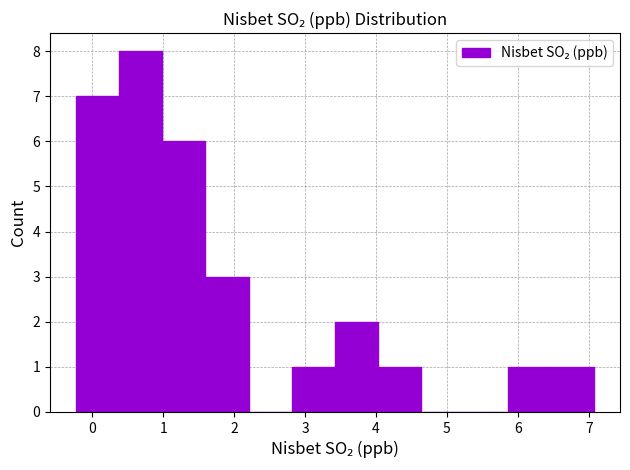

Reading left to right, list every bar in this chart as the range it spans on the x-axis followed by its height. Neither the bar edges nor the heights are printed on the chart, so give them approximately, as read against the axes.

-0.2 to 0.4: 7
0.4 to 1.0: 8
1.0 to 1.6: 6
1.6 to 2.2: 3
2.2 to 2.8: 0
2.8 to 3.4: 1
3.4 to 4.0: 2
4.0 to 4.6: 1
4.6 to 5.2: 0
5.2 to 5.9: 0
5.9 to 6.5: 1
6.5 to 7.1: 1